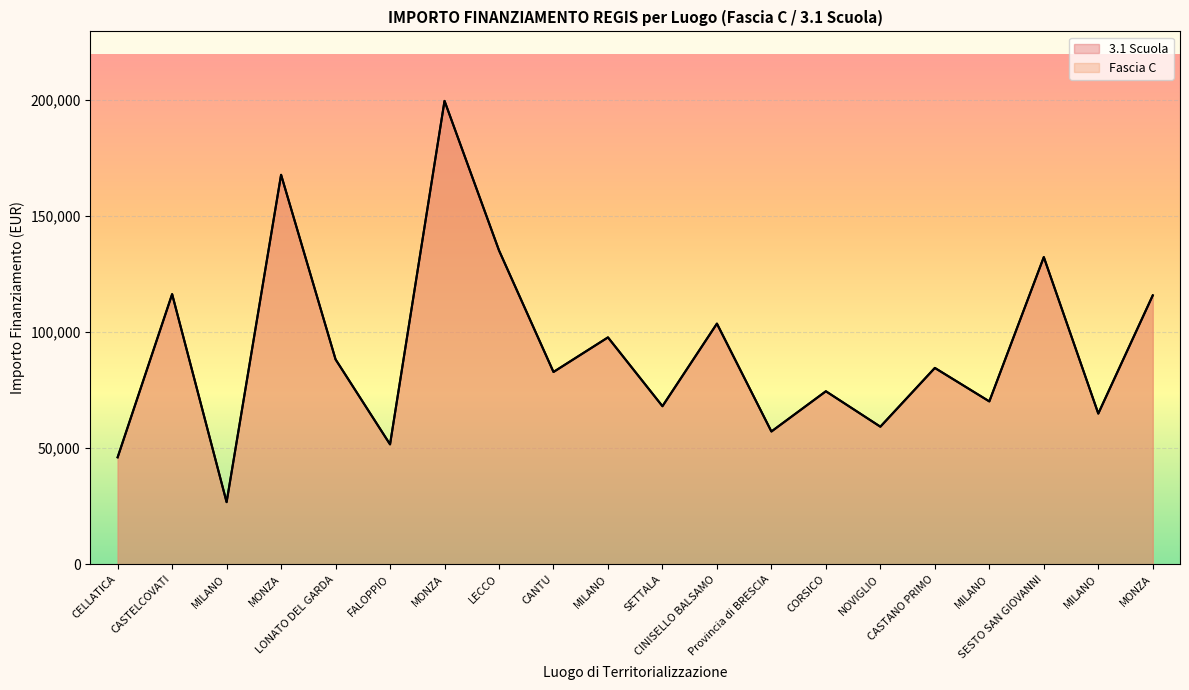

Which series has the widest spread of values?

3.1 Scuola